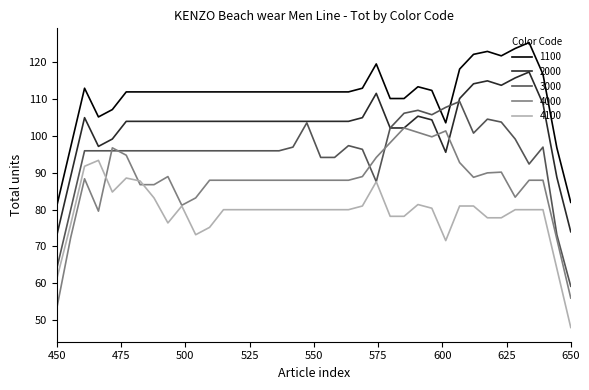

Rank the series by their maximum value, from lowest to highest.

4100, 4000, 3000, 2000, 1100